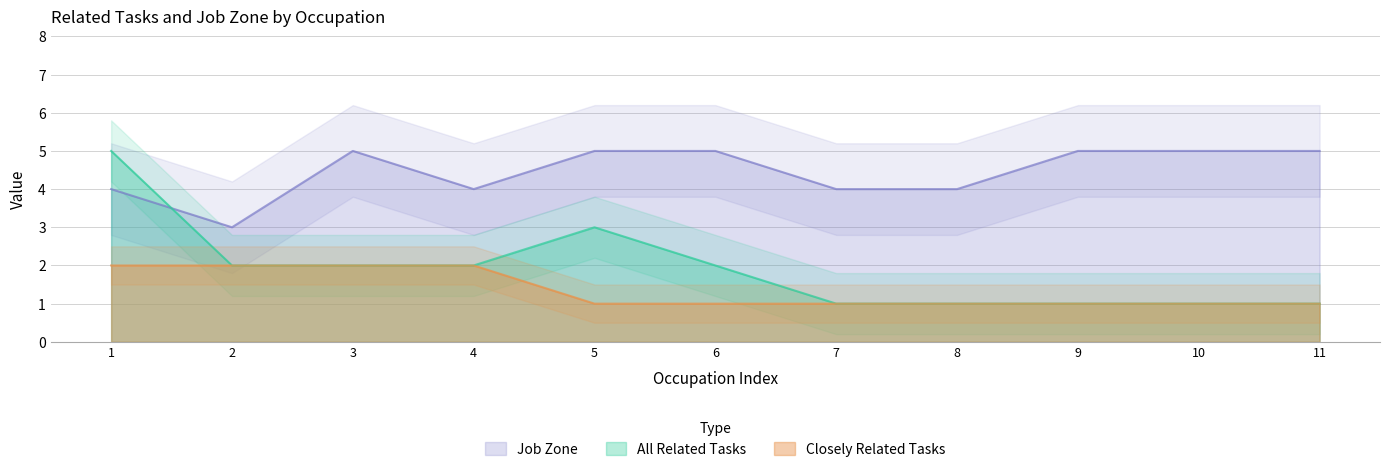

What is the difference between the second highest and minimum values in the All Related Tasks series?

2